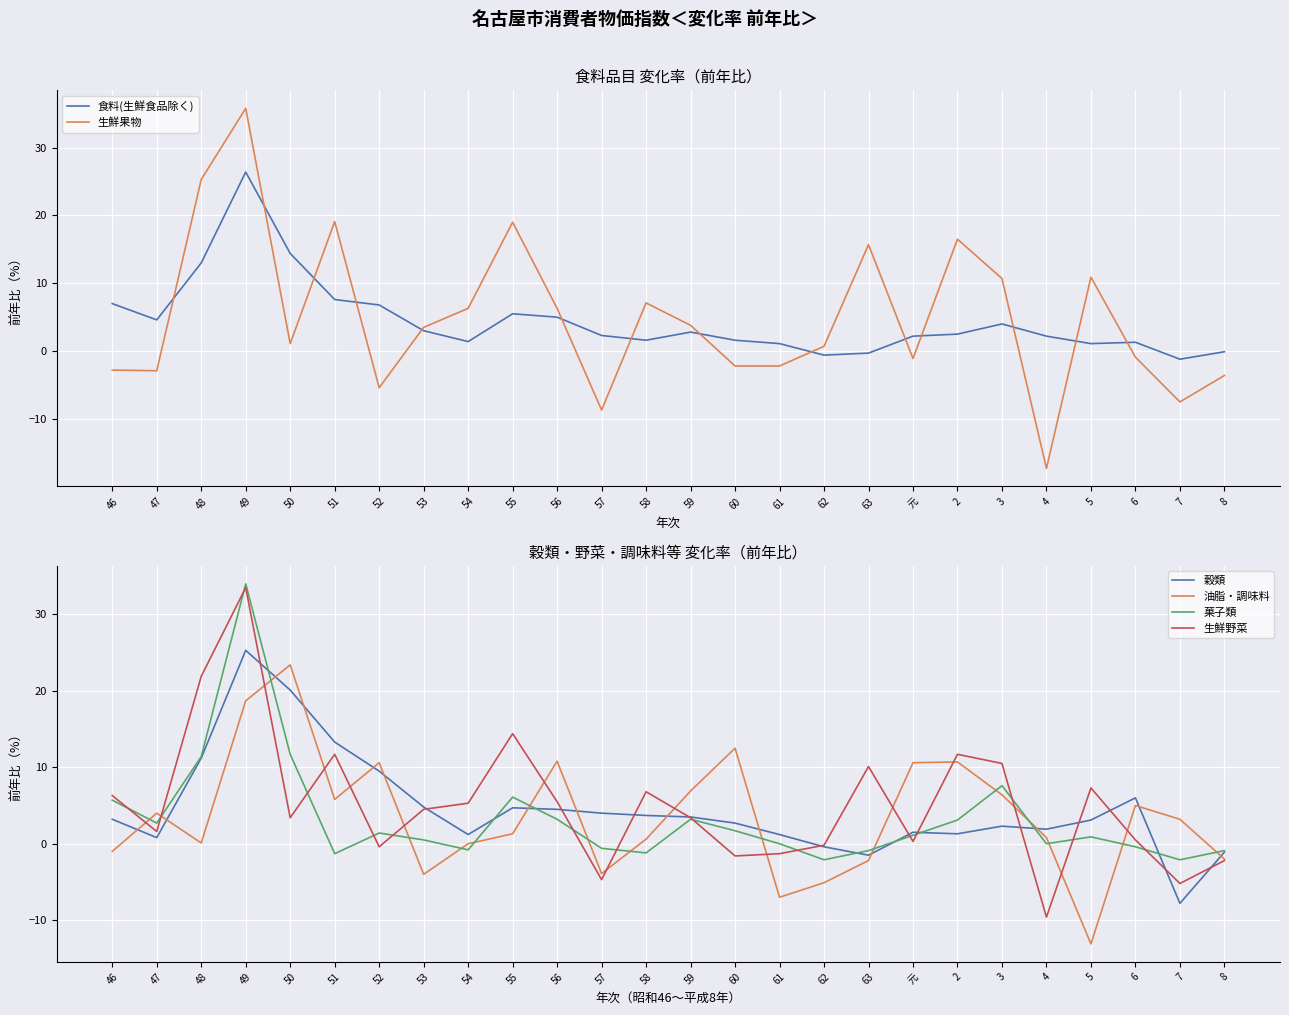

Between 50 and 7, which series saw the biggest shift?

穀類